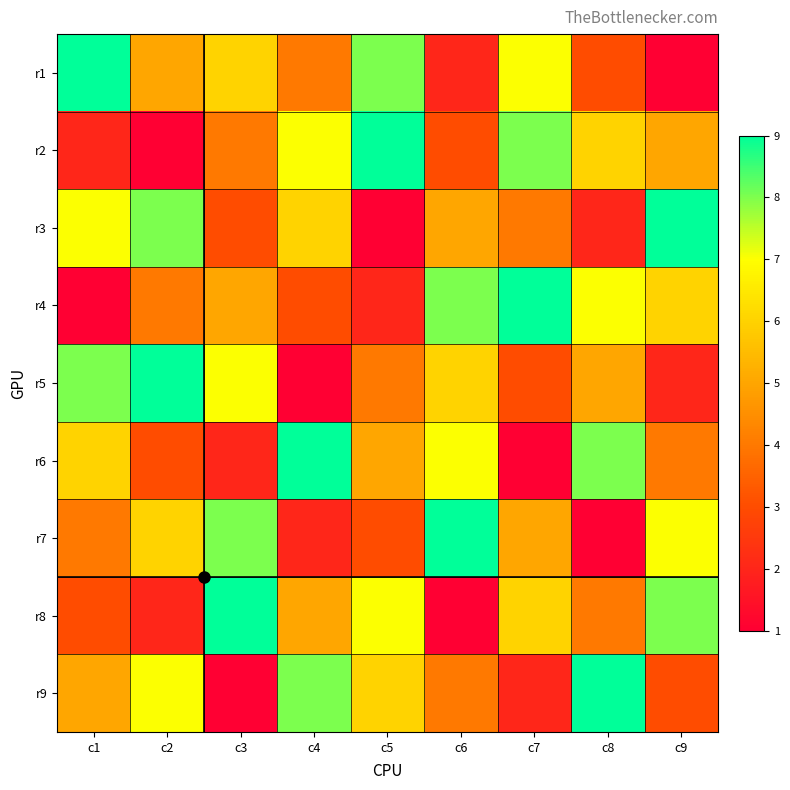

Reading right to left, extract all data points from this chart.

r1: c9=1	c8=3	c7=7	c6=2	c5=8	c4=4	c3=6	c2=5	c1=9
r2: c9=5	c8=6	c7=8	c6=3	c5=9	c4=7	c3=4	c2=1	c1=2
r3: c9=9	c8=2	c7=4	c6=5	c5=1	c4=6	c3=3	c2=8	c1=7
r4: c9=6	c8=7	c7=9	c6=8	c5=2	c4=3	c3=5	c2=4	c1=1
r5: c9=2	c8=5	c7=3	c6=6	c5=4	c4=1	c3=7	c2=9	c1=8
r6: c9=4	c8=8	c7=1	c6=7	c5=5	c4=9	c3=2	c2=3	c1=6
r7: c9=7	c8=1	c7=5	c6=9	c5=3	c4=2	c3=8	c2=6	c1=4
r8: c9=8	c8=4	c7=6	c6=1	c5=7	c4=5	c3=9	c2=2	c1=3
r9: c9=3	c8=9	c7=2	c6=4	c5=6	c4=8	c3=1	c2=7	c1=5